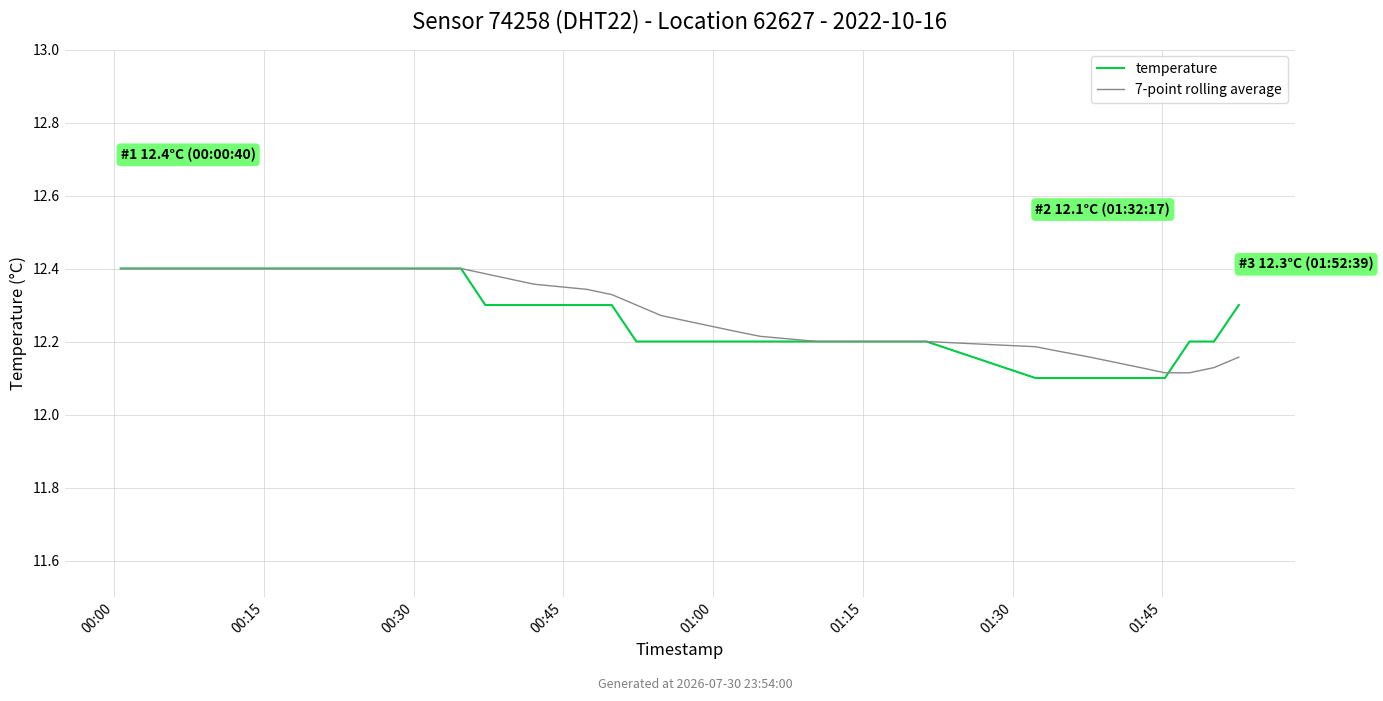

Rank the series by their average value, from lowest to highest.

temperature, 7-point rolling average